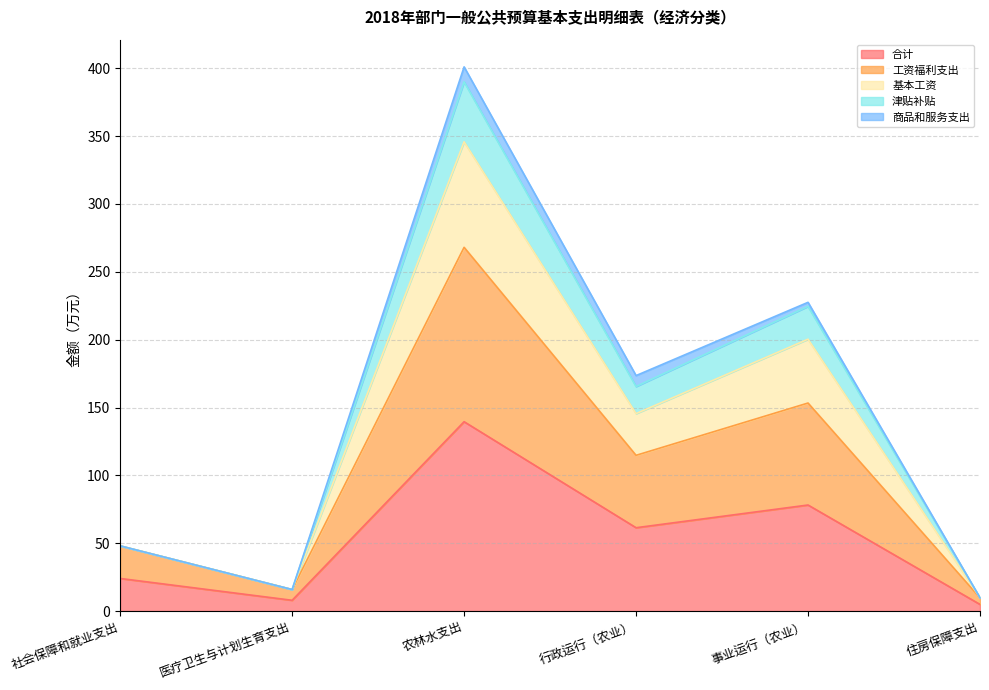

Is the value of 津贴补贴 at 住房保障支出 greater than the value of 合计 at 农林水支出?

No